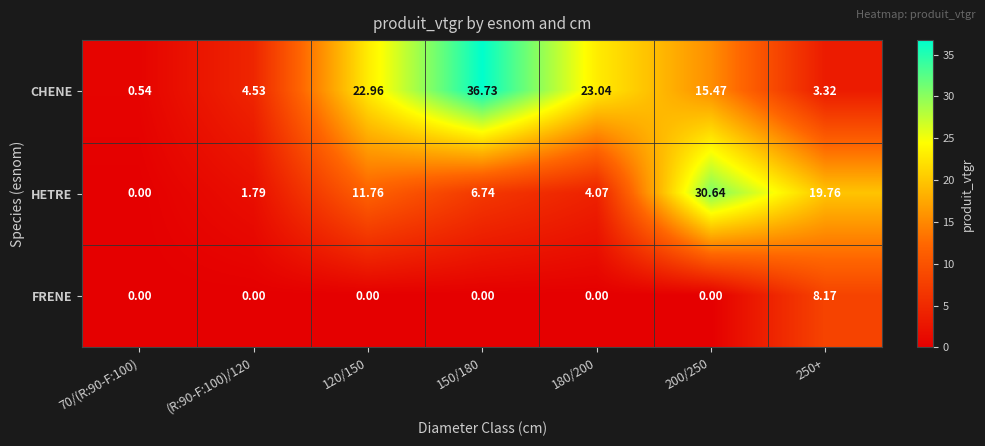

Is the value of HETRE at 250+ greater than the value of CHENE at 200/250?

Yes